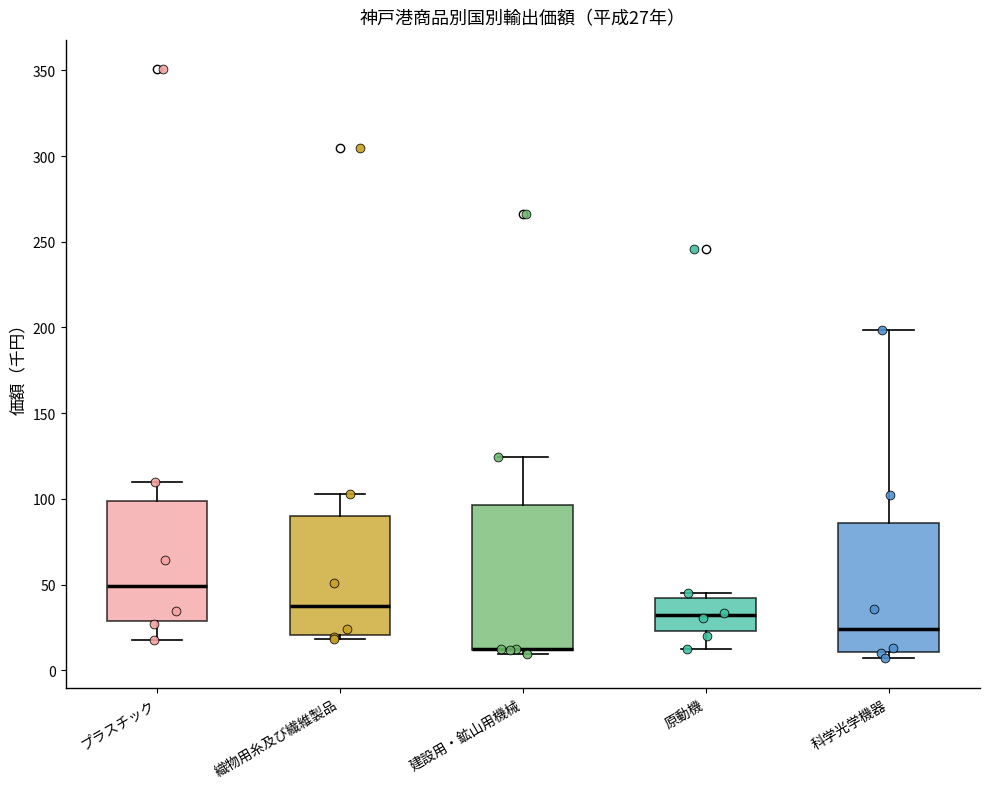

Comparing the boxes themselves (not the whiskers), which one is the tallest?

建設用・鉱山用機械